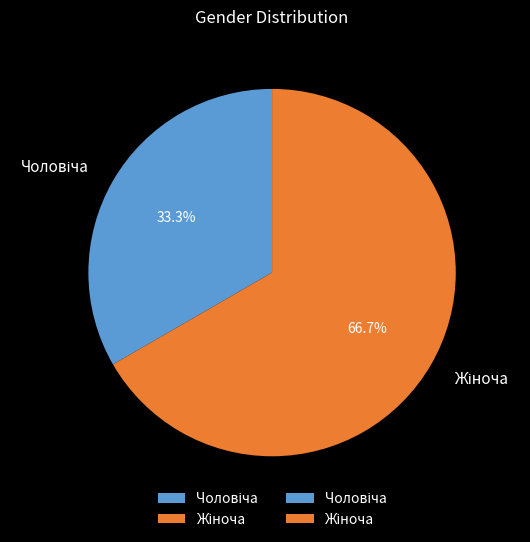

To the nearest percent, what is the difference between the largest and smallest slice percentages?

33%